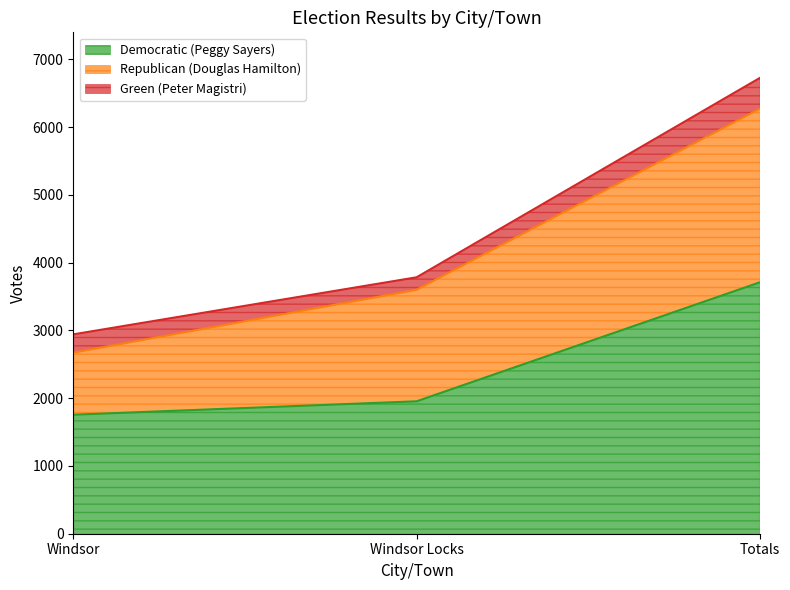

At which category is the sum across all series the highest?

Totals